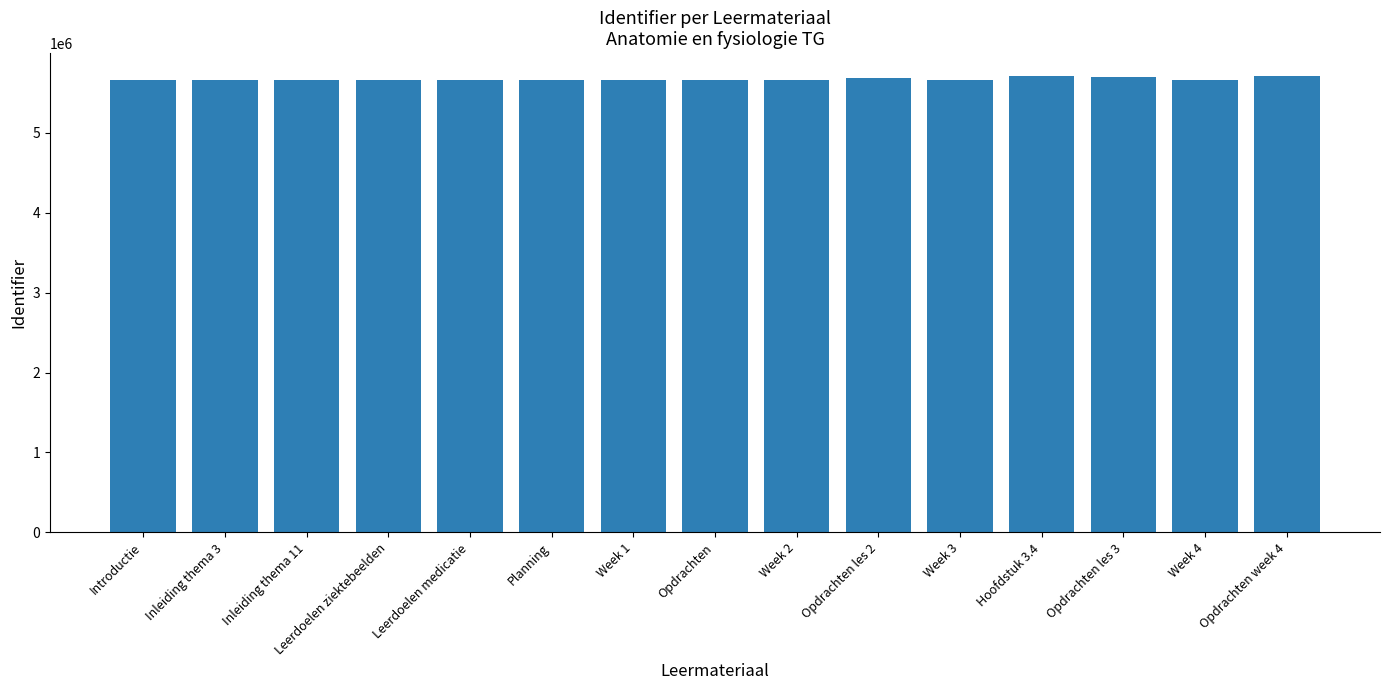

What is the smallest value displayed?

5666783